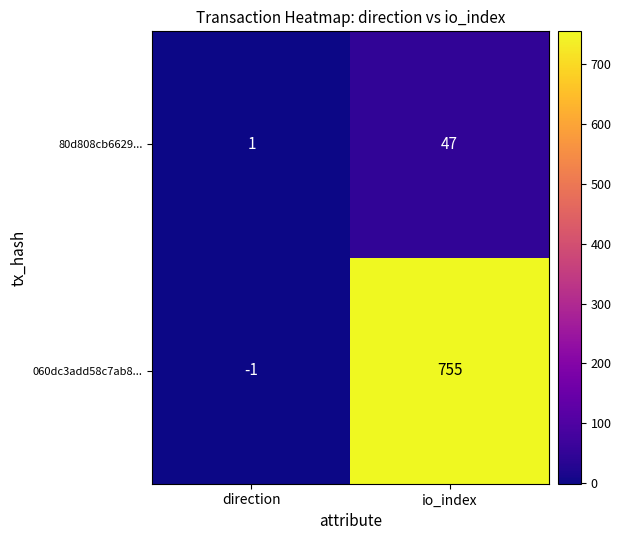

Read the 80d808cb6629... value at io_index, to the nearest 10.

50